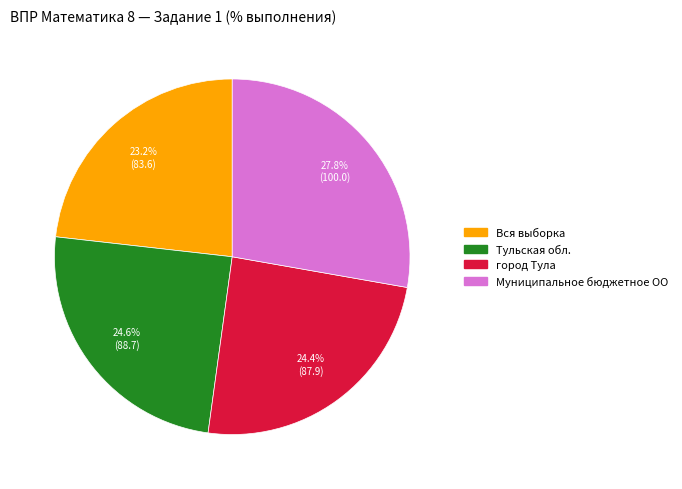

What percentage is the Тульская обл. slice, to the nearest percent?

25%